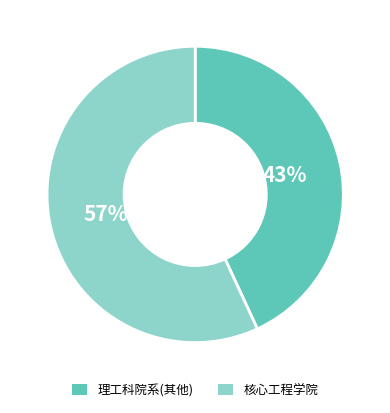

True or false: 核心工程学院 accounts for 51% of the total.

False